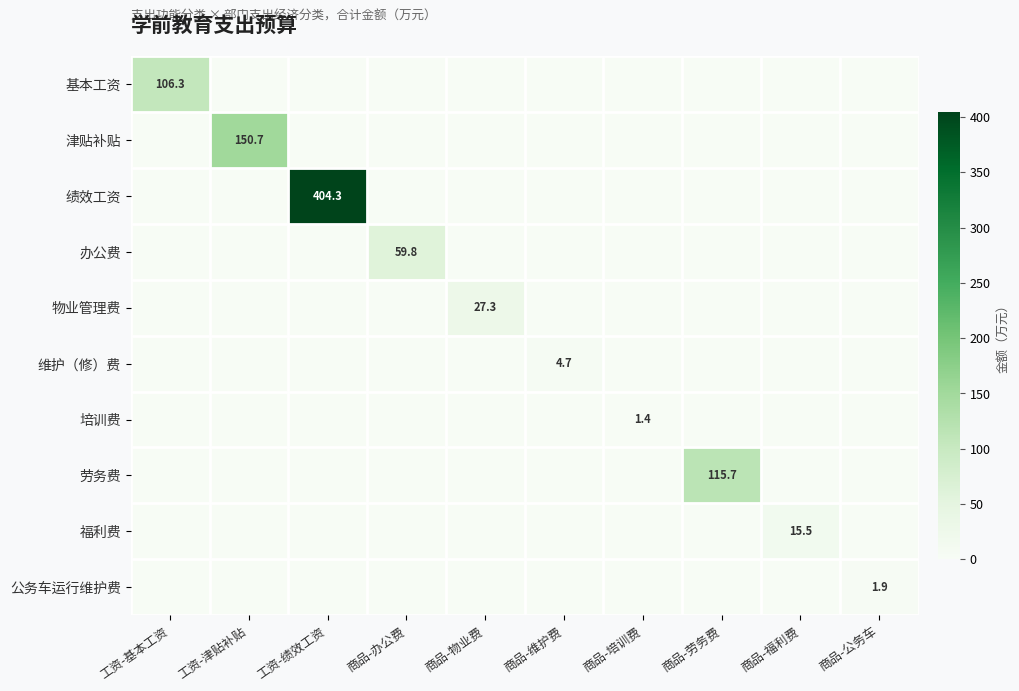

The value of 培训费 at 商品-培训费 is 1.4. True or false?

True